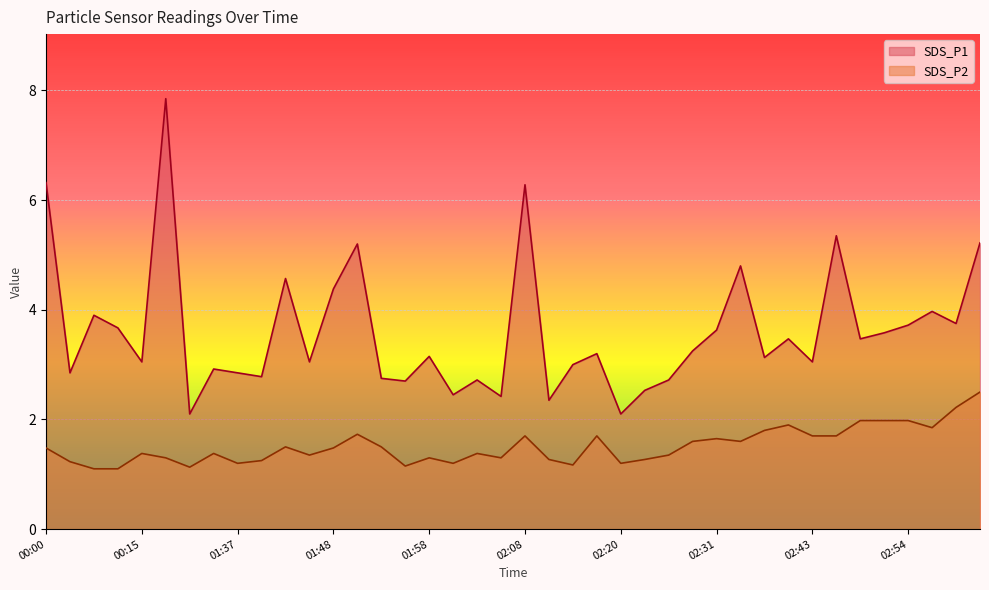

The value of SDS_P1 at 02:31 is 3.6. True or false?

True